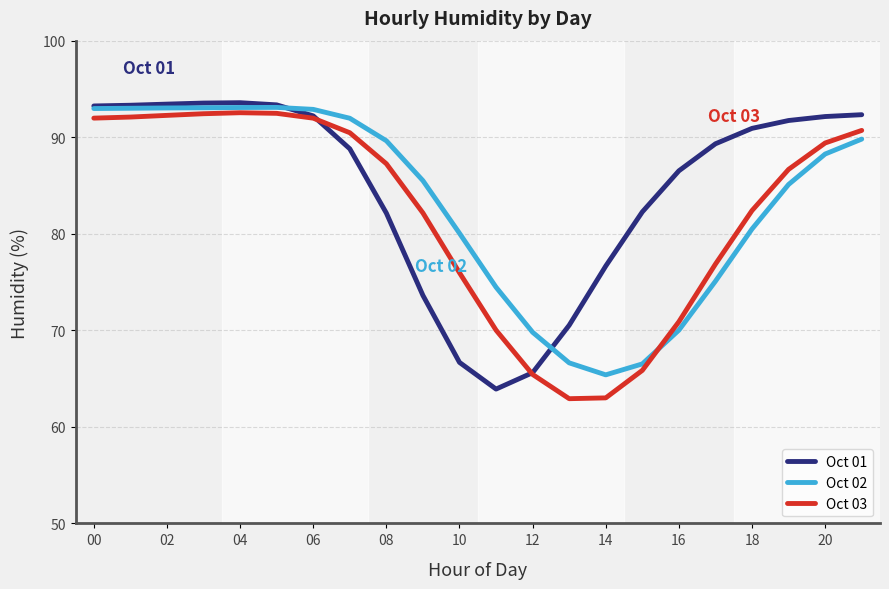

What is the smallest value displayed?

62.9